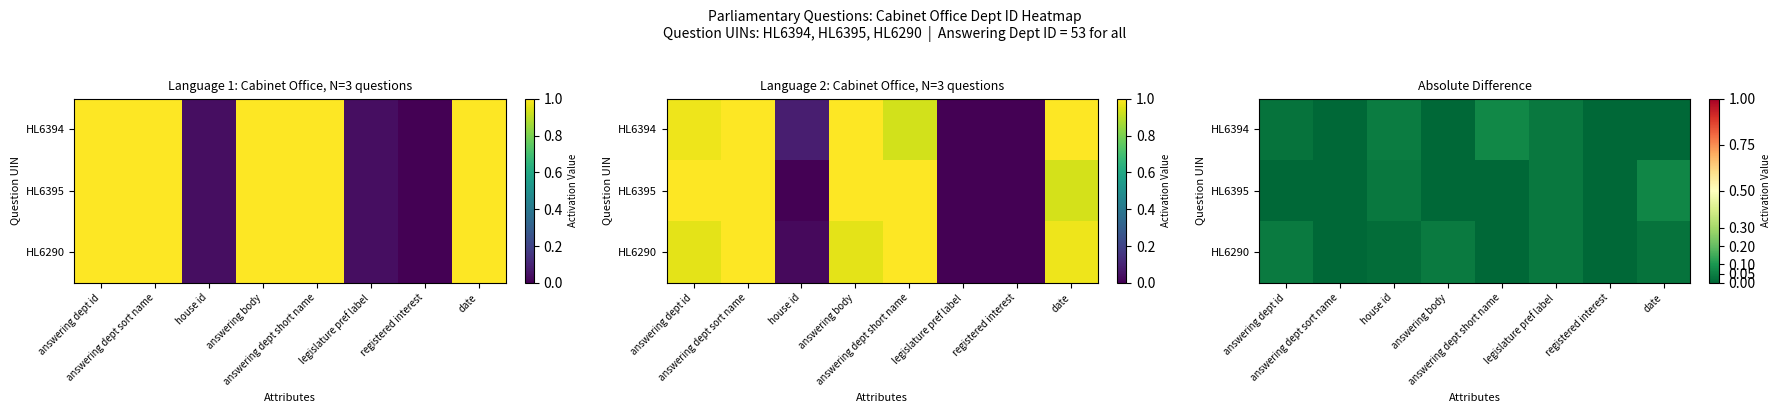

How many distinct data groups are displayed?

3